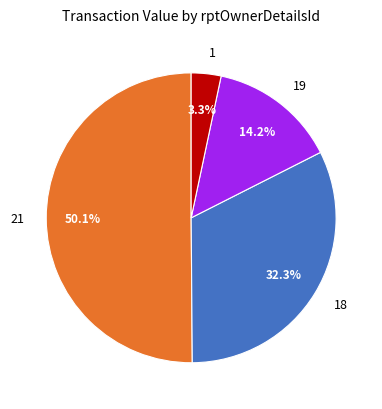

Do 21 and 18 together represent more than half of the pie?

Yes